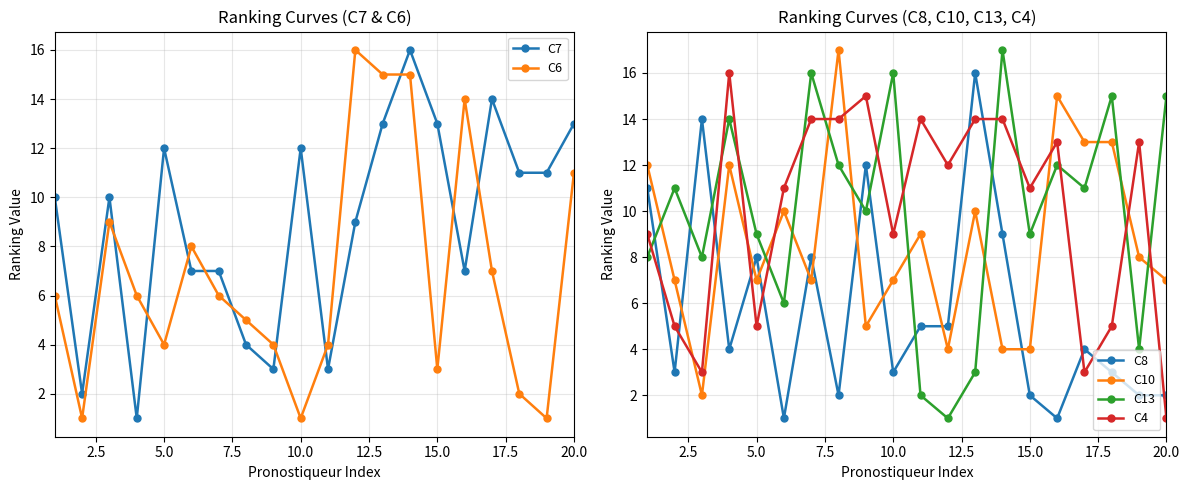

How many intersections are there between C13 and C4?

13